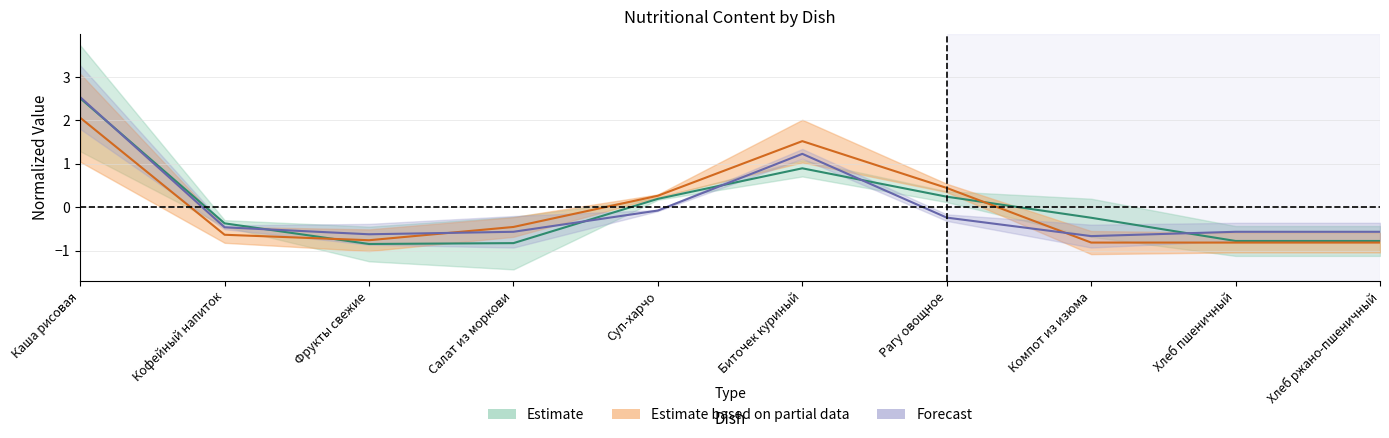

Is this an area chart (filled region under the line)?

No